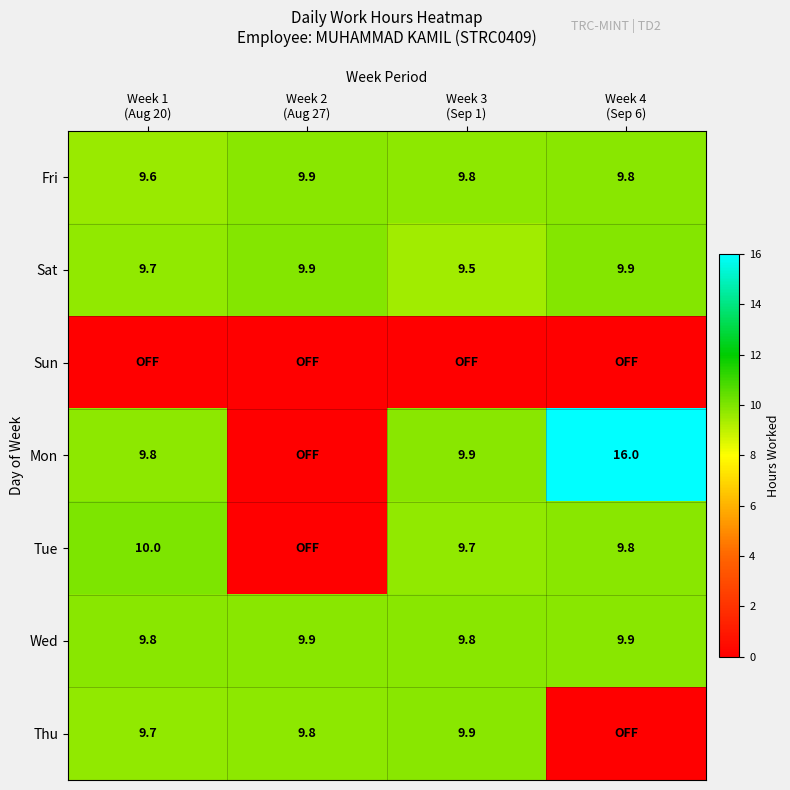

What is the sum of all Wed values?

39.4